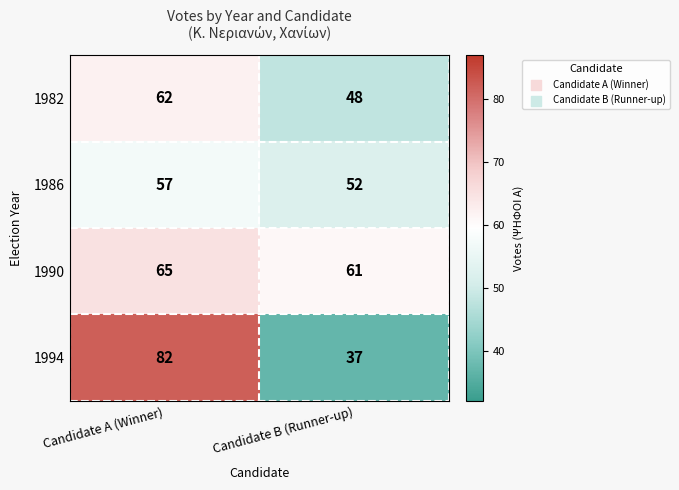

Which series changed the most between Candidate A (Winner) and Candidate B (Runner-up)?

1994